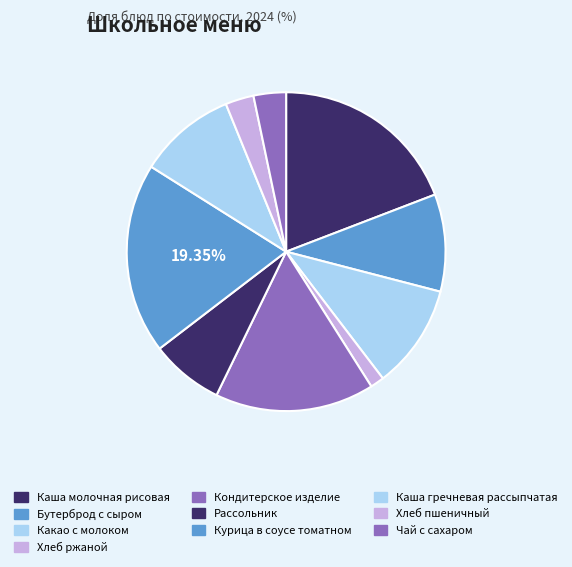

To the nearest percent, what percentage of the pie is Каша молочная рисовая?

19%